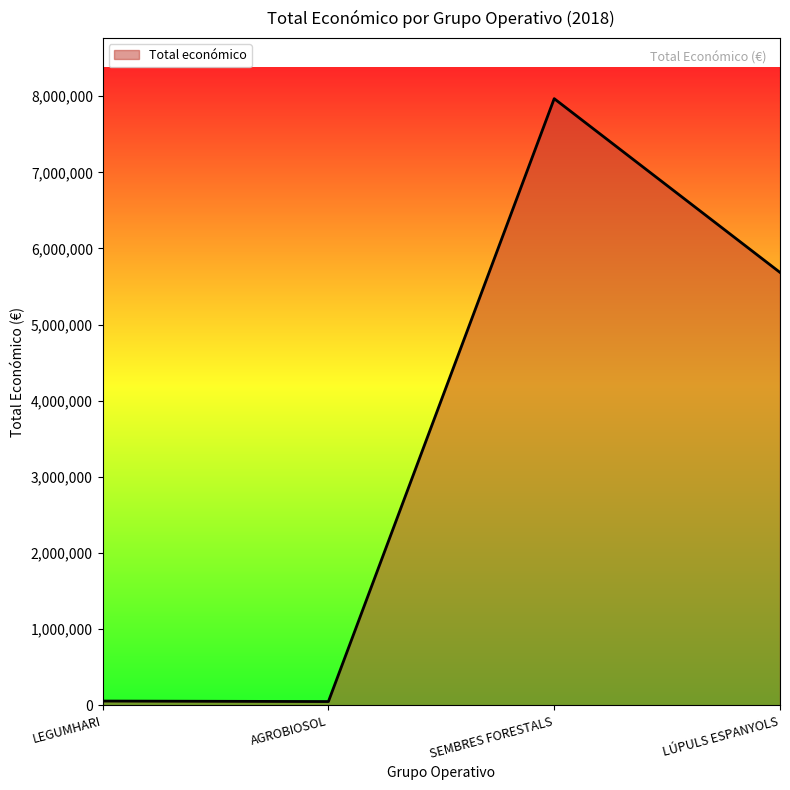

What is the smallest value displayed?

50929